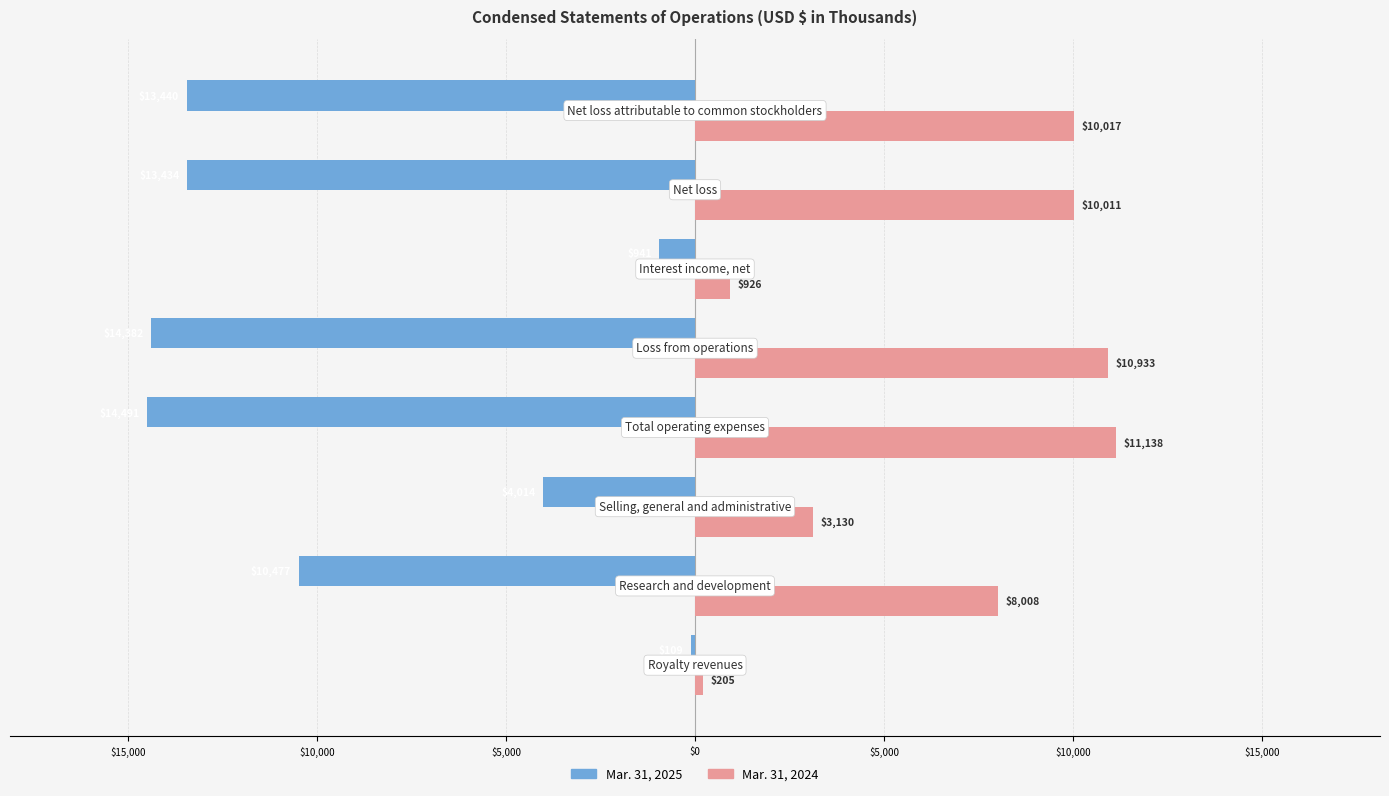

Reading left to right, what are all the values shown in this chart?

Mar. 31, 2025: $20,000=-109	$15,000=-10477	$10,000=-4014	$5,000=-14491	$0=-14382	$5,000=-941	$10,000=-13434	$15,000=-13440
Mar. 31, 2024: $20,000=205	$15,000=8008	$10,000=3130	$5,000=11138	$0=10933	$5,000=926	$10,000=10011	$15,000=10017